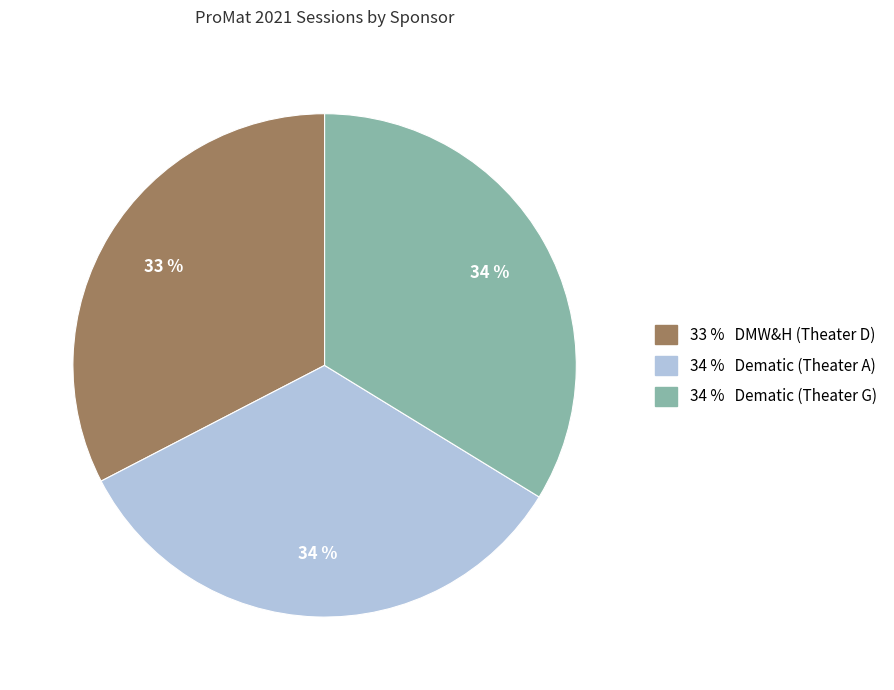

Is there a majority slice in this chart?

No